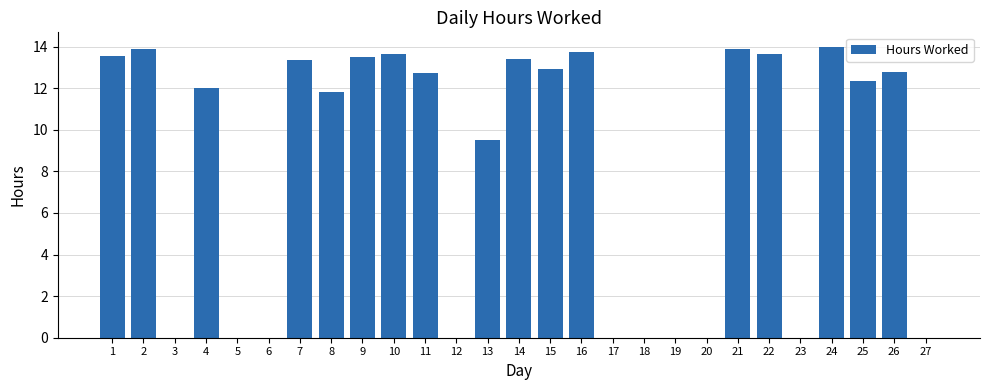

What is the approximate value at 9?

13.5